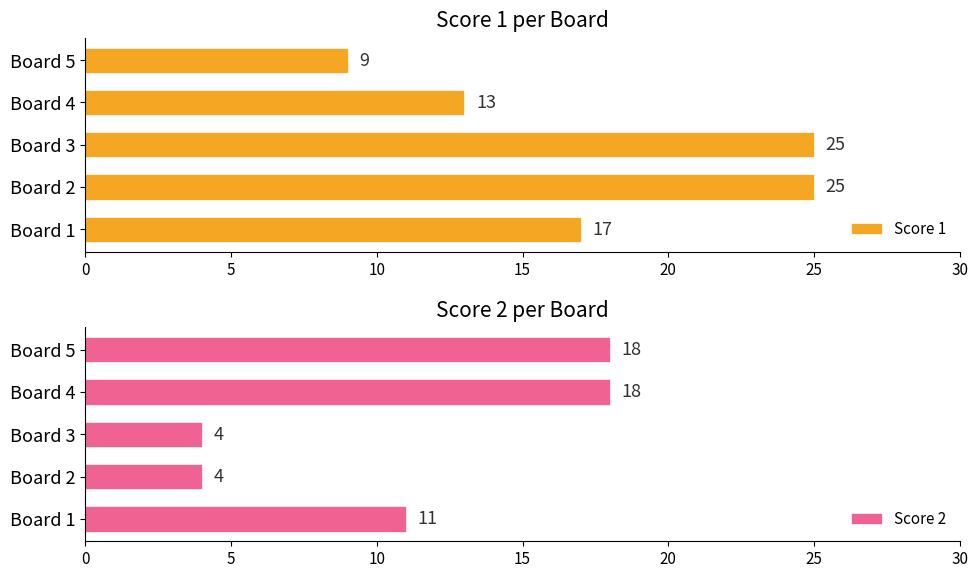

Is it true that Score 1 equals 25 at Board 2?

True